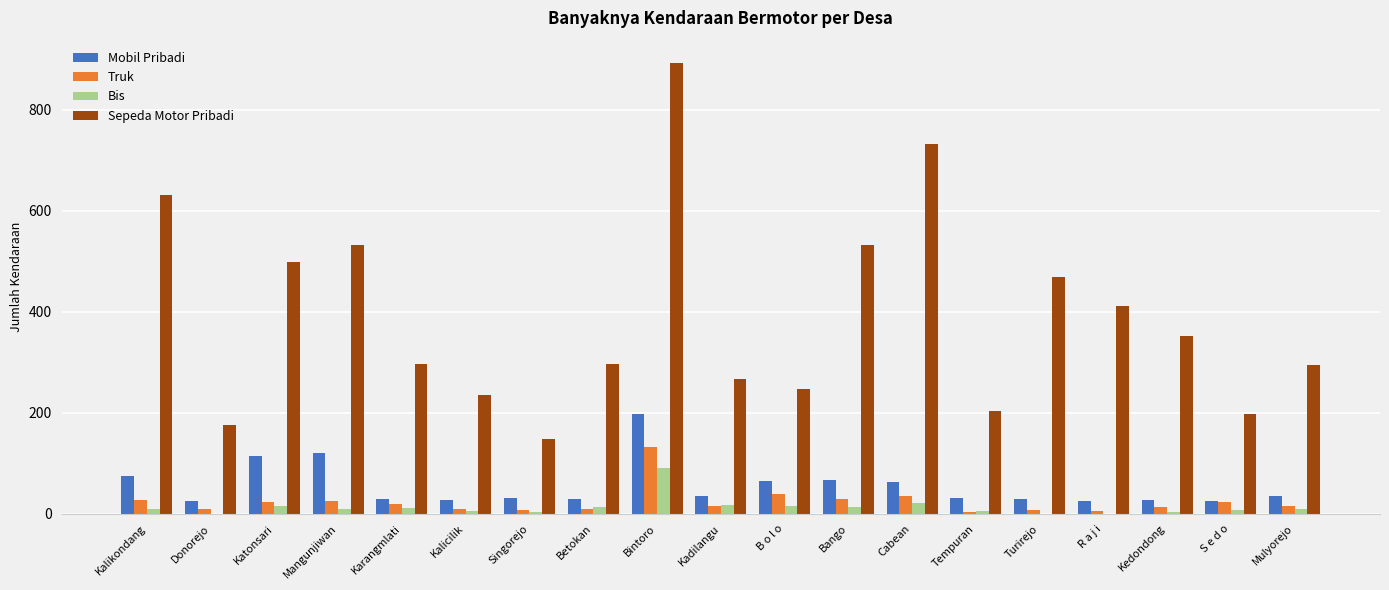

At which label does Sepeda Motor Pribadi first exceed 297?

Kalikondang